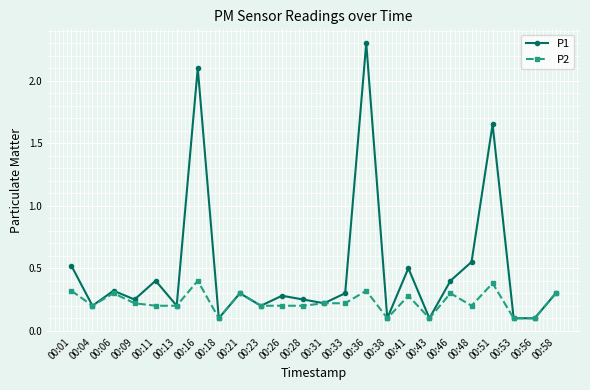

What is the value of the P1 point at the 14th from the left?

0.3